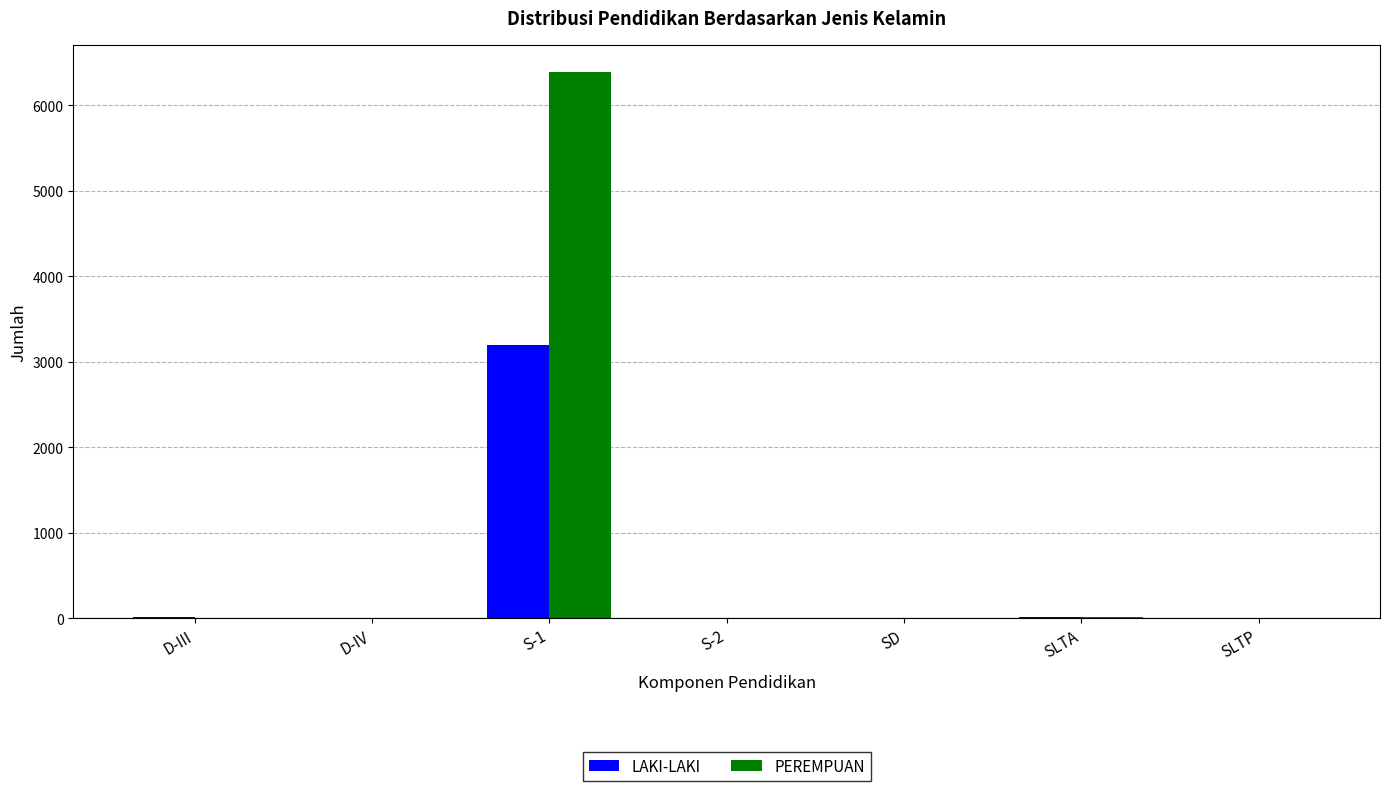

What is the difference between the PEREMPUAN values at SD and D-III?

2